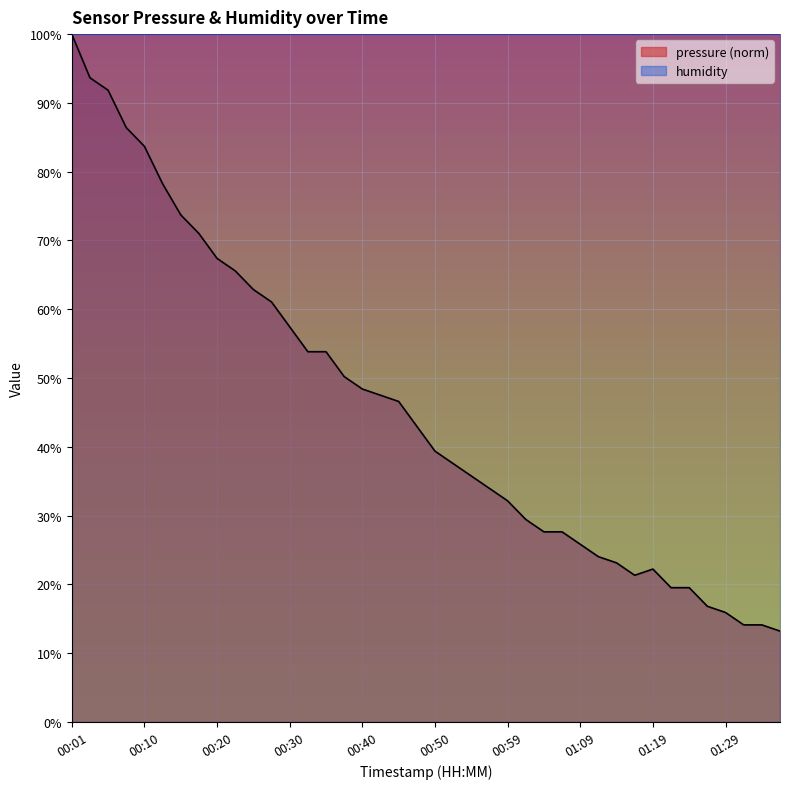

What is the label of the 31st point from the right?

00:23